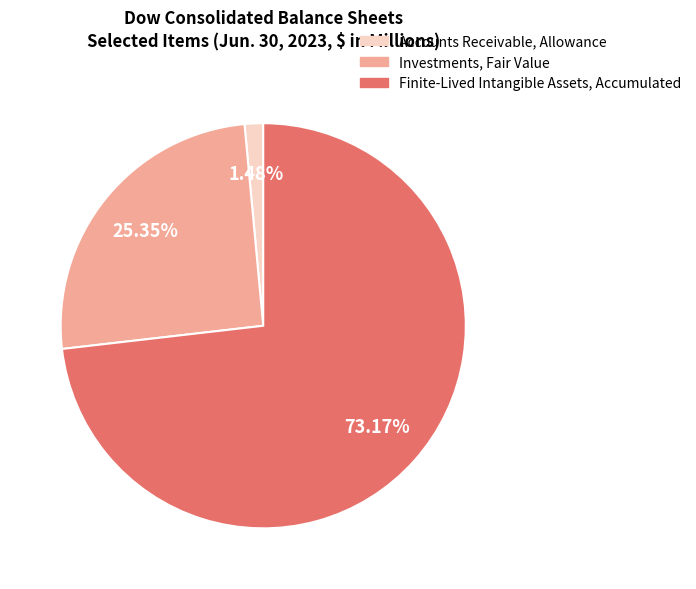

The Finite-Lived Intangible Assets, Accumulated slice represents 80% of the pie. True or false?

False